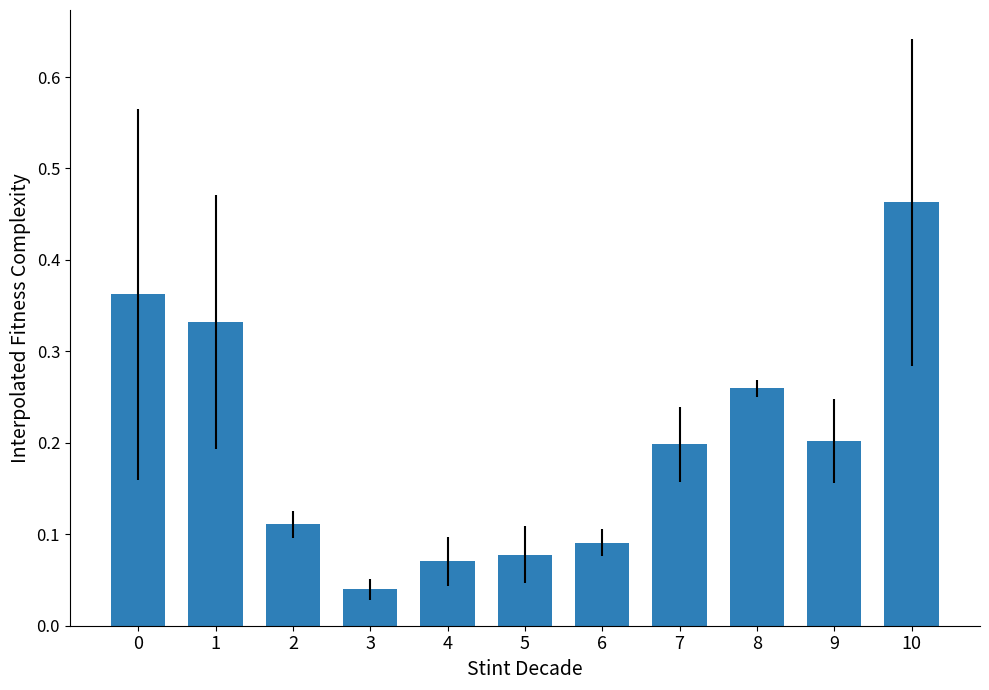

What is the sum of all values?

2.2